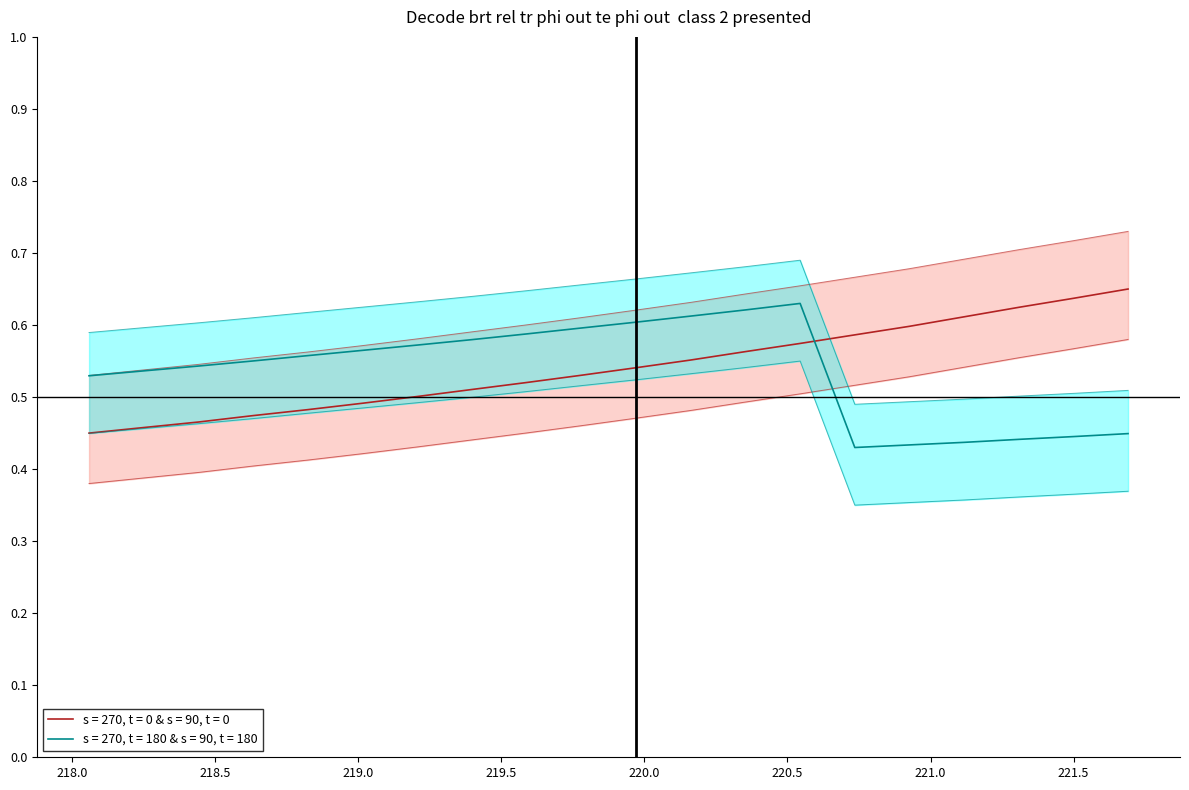

Which series has the widest spread of values?

s = 270, t = 0 & s = 90, t = 0